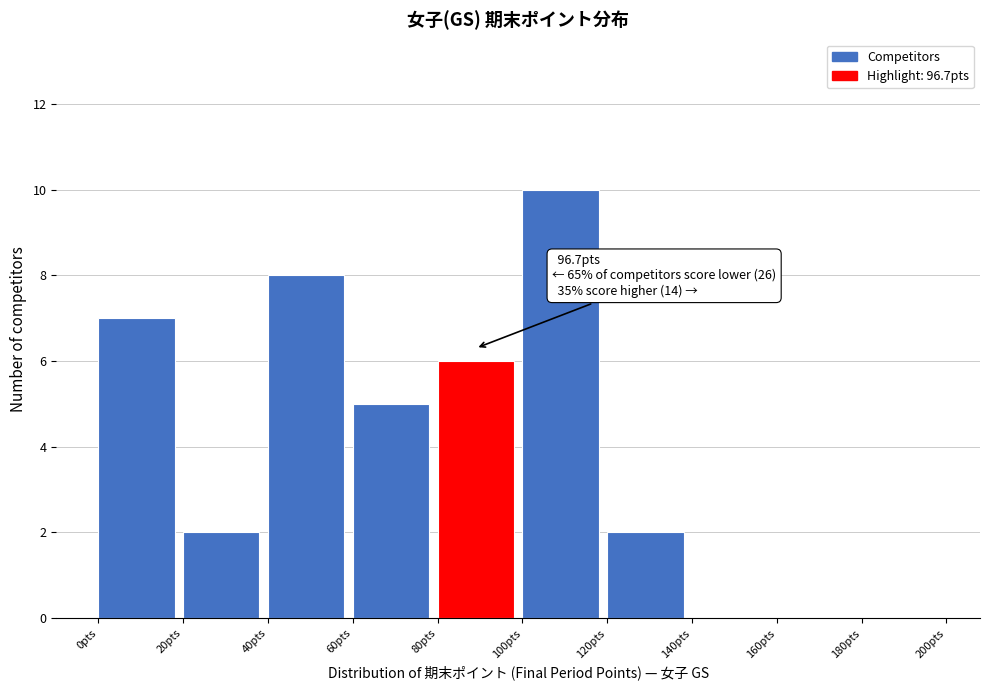

Which range on the x-axis has the tallest bar?

100 to 120